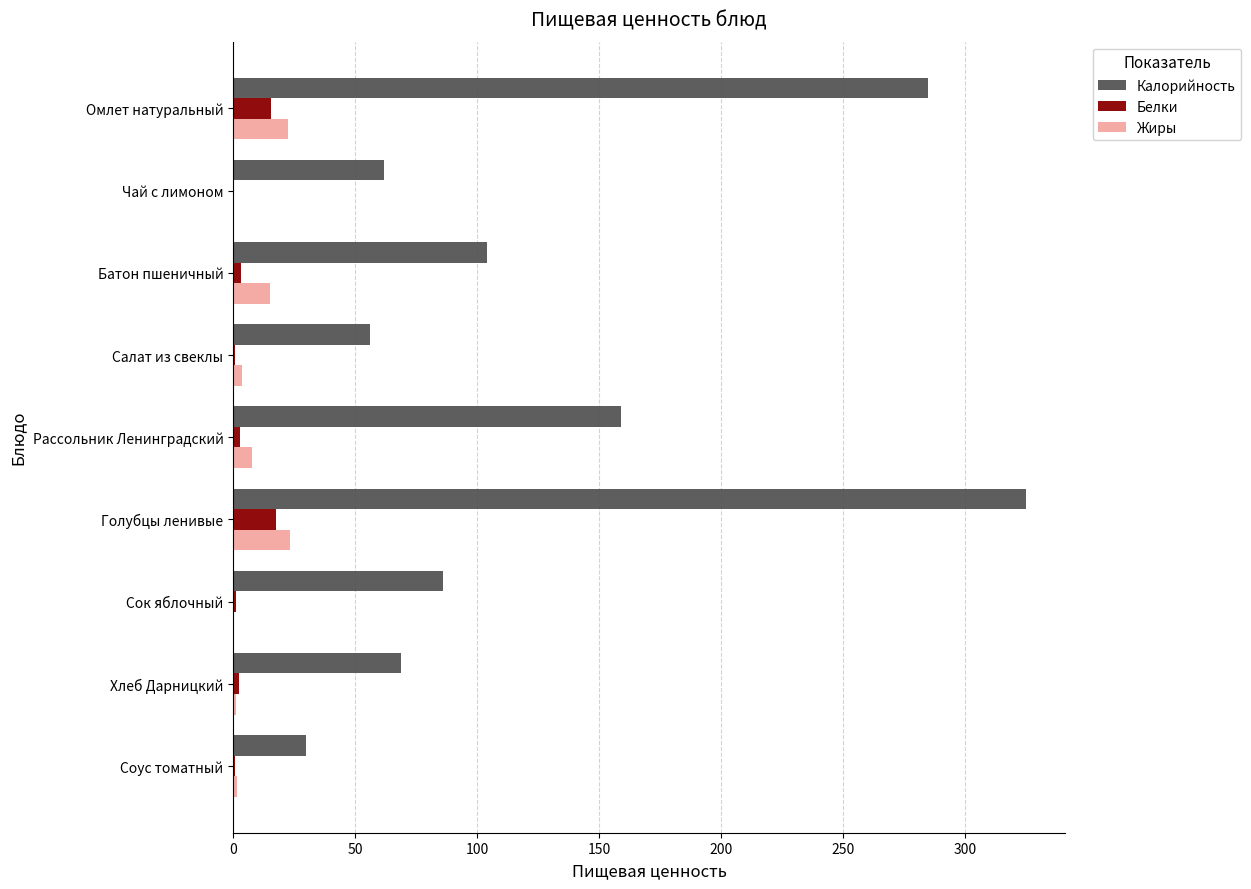

At which category is the sum across all series the highest?

Голубцы ленивые